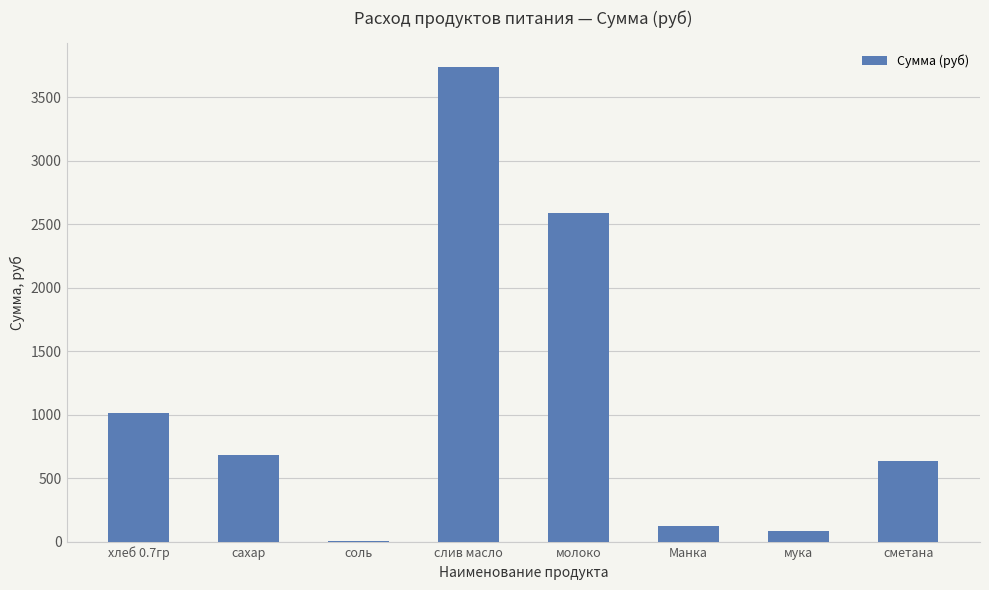

What is the sum of the values at сметана and мука?

724.2